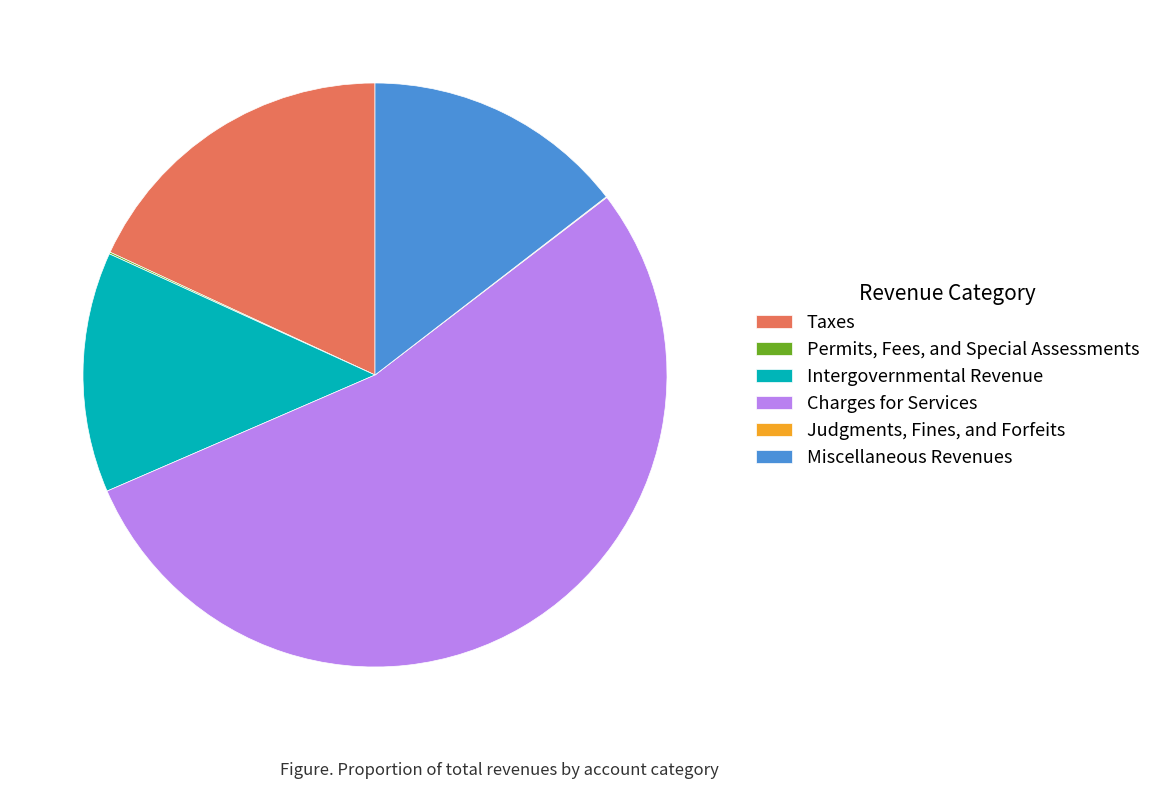

Which slice is the largest?

Charges for Services